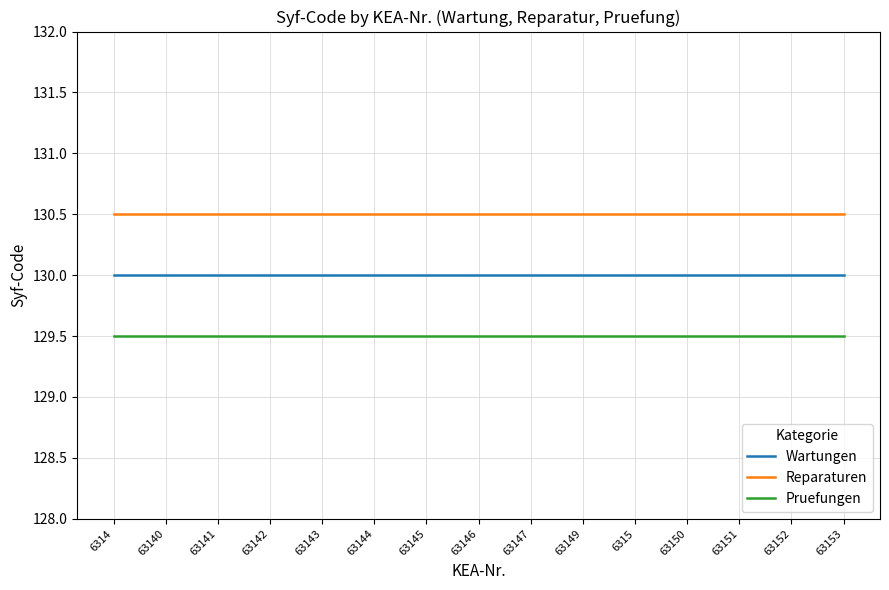

How many categories are shown in the chart?

15